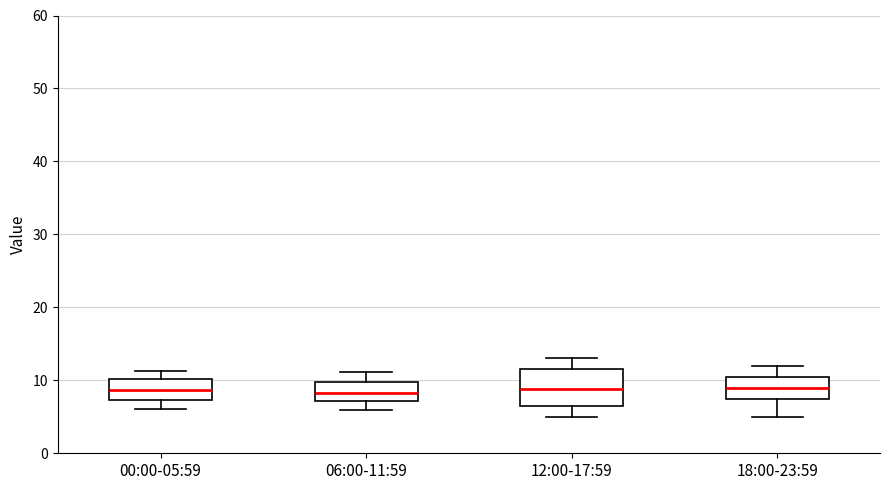

Where does the upper whisker of the box for 12:00-17:59 end on the y-axis? The values are not printed on the chart, so give them approximately, as read against the axis.

13